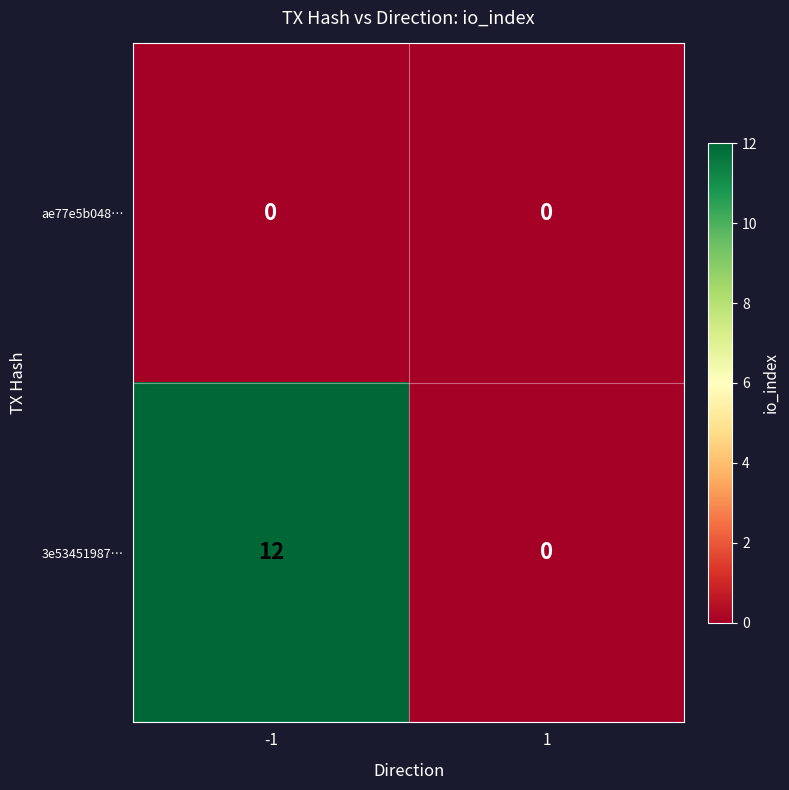

True or false: 3e53451987… has a value of 12 at -1.

True